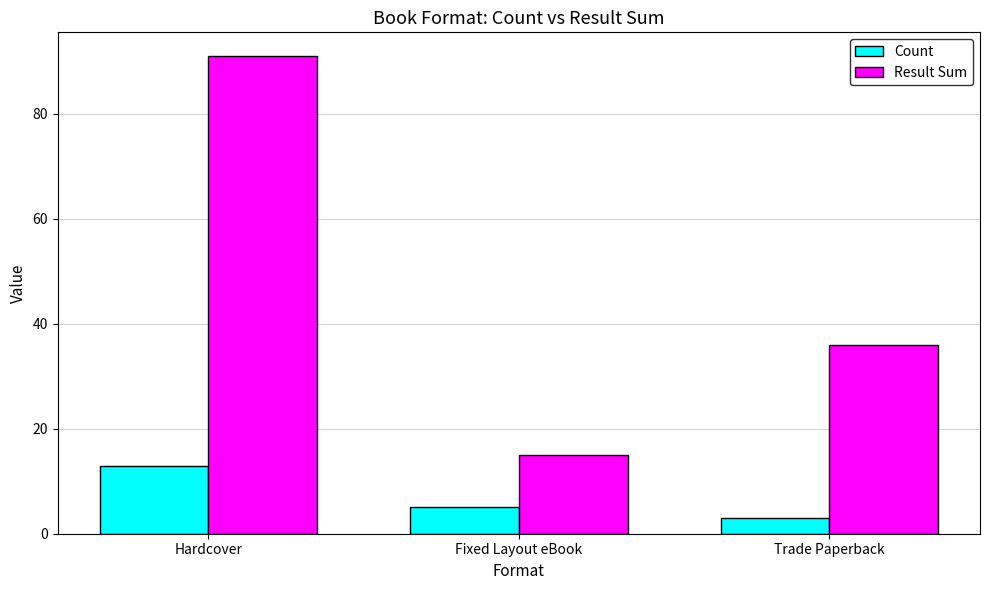

Are the bars grouped side by side (vs. stacked)?

Yes